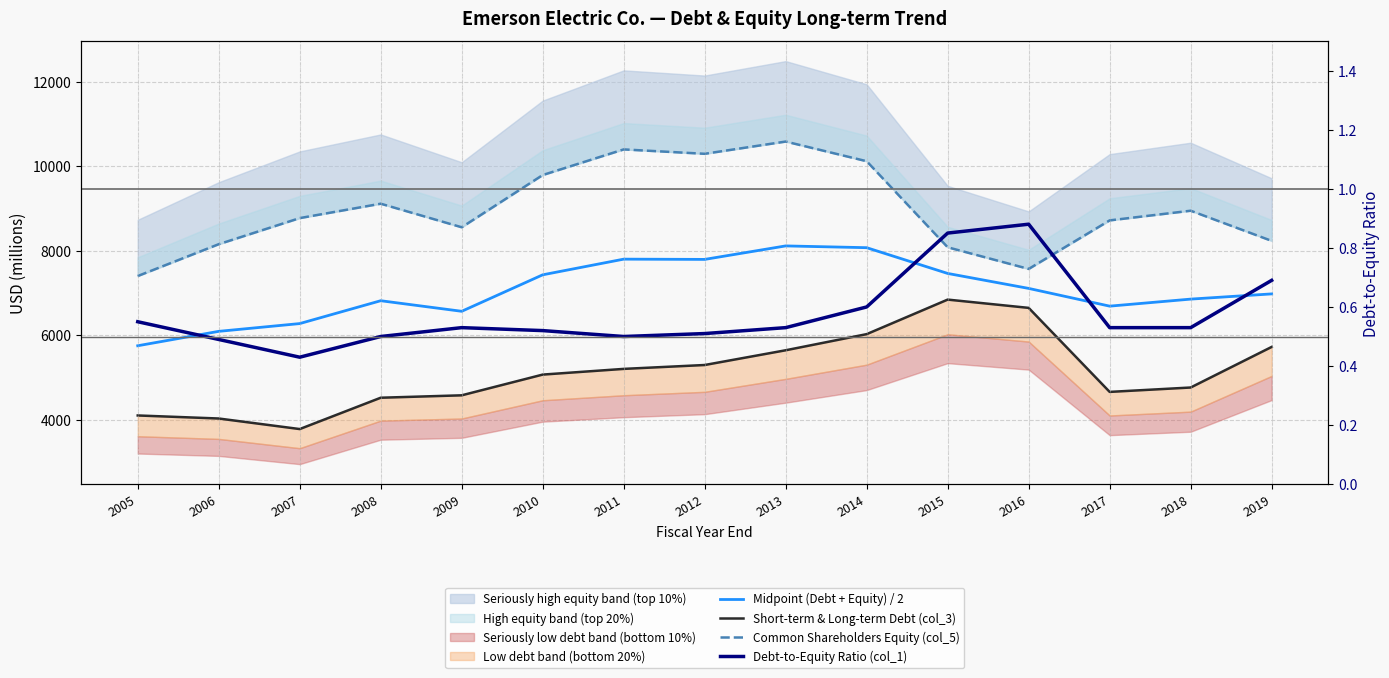

Between 2018 and 2019, which is larger?

2019